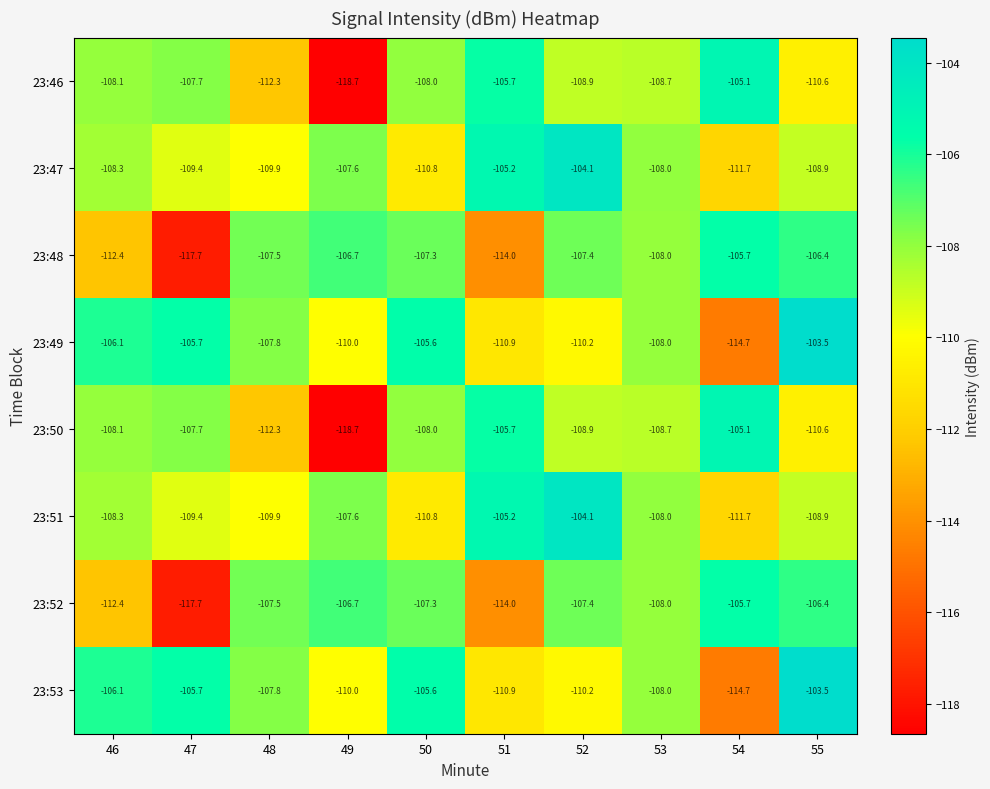

Is it true that 23:51 equals -45.7 at 53?

False